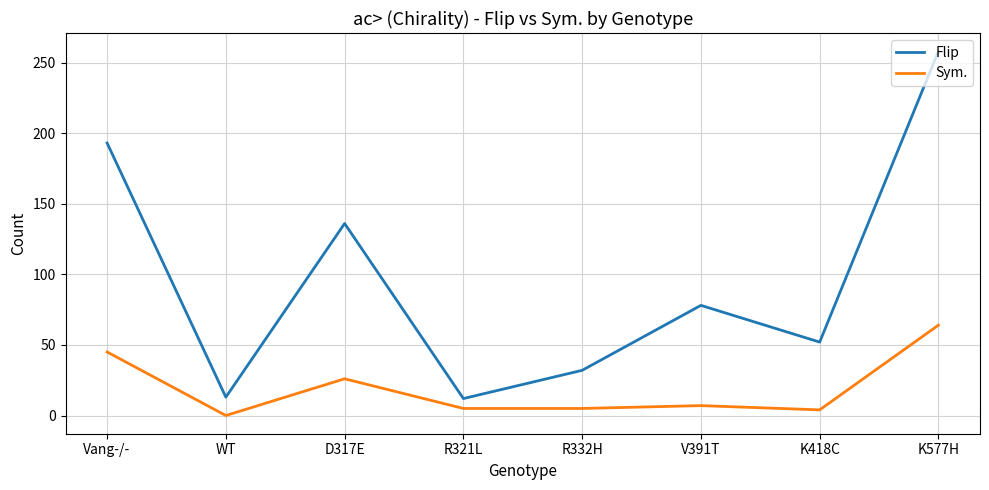

What is the maximum value for Sym.?

64